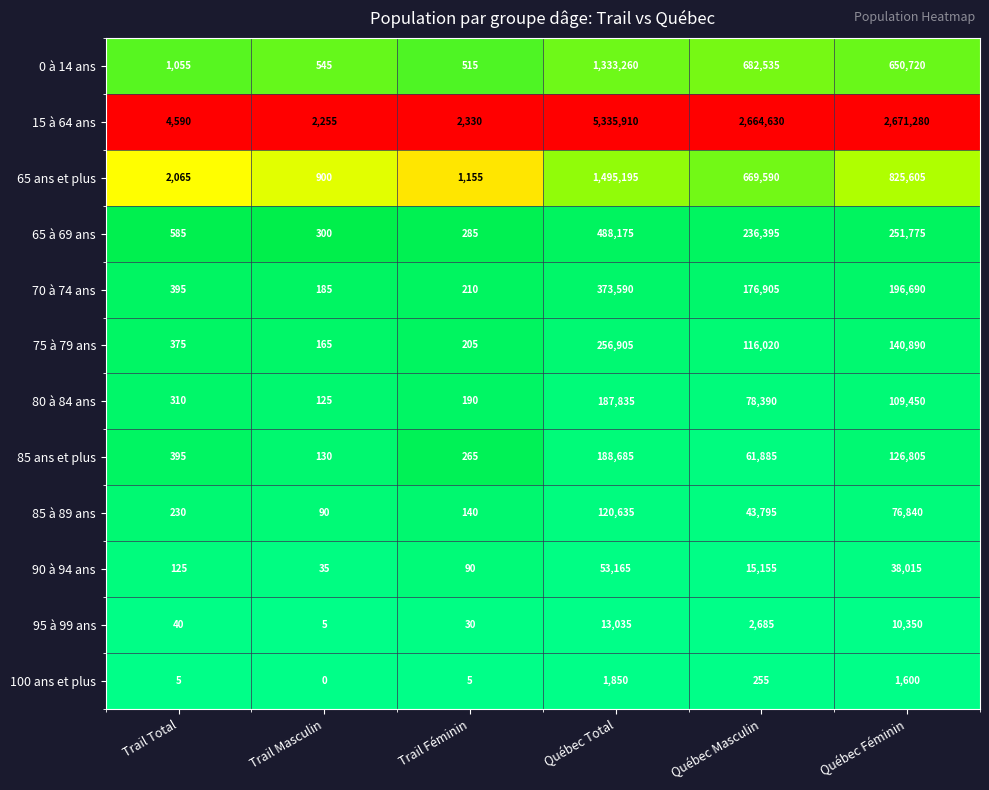

The 95 à 99 ans series shows 40 at Trail Total. True or false?

True